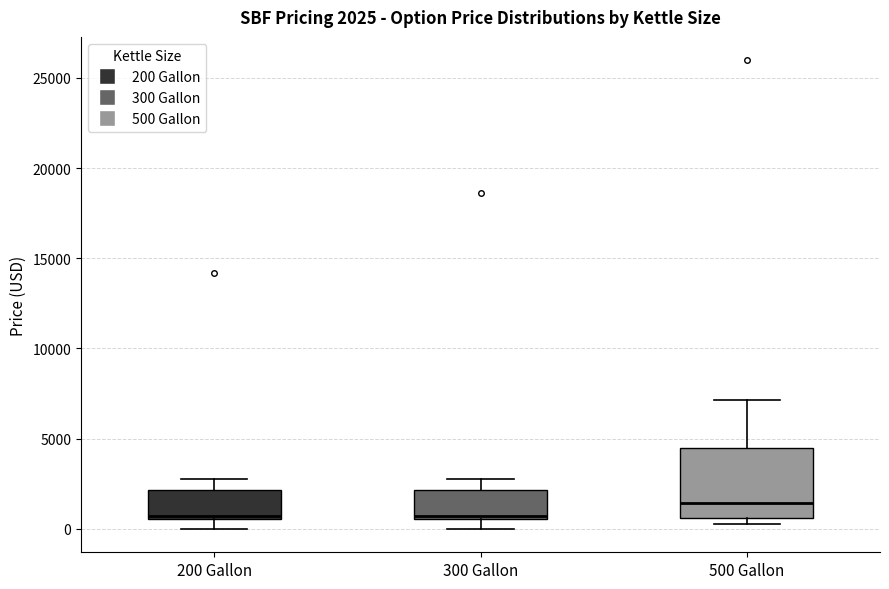

Which box has the highest median line?

500 Gallon